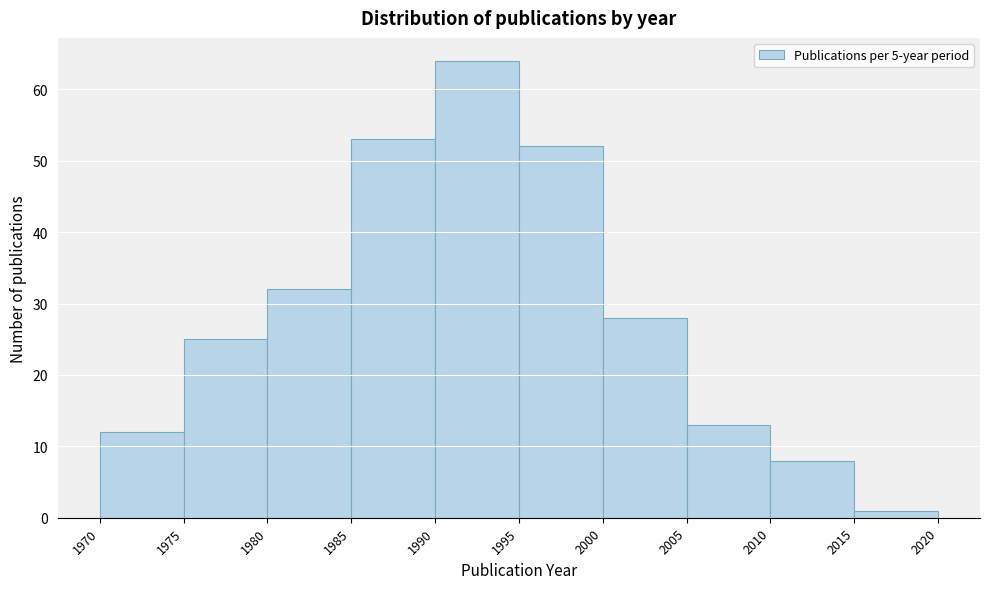

Reading left to right, transcribe this chart: for each bar, give the range it covers on the x-axis and its height. The values are not printed on the chart, so give them approximately, as read against the axis.

1970 to 1975: 12
1975 to 1980: 25
1980 to 1985: 32
1985 to 1990: 53
1990 to 1995: 64
1995 to 2000: 52
2000 to 2005: 28
2005 to 2010: 13
2010 to 2015: 8
2015 to 2020: 1